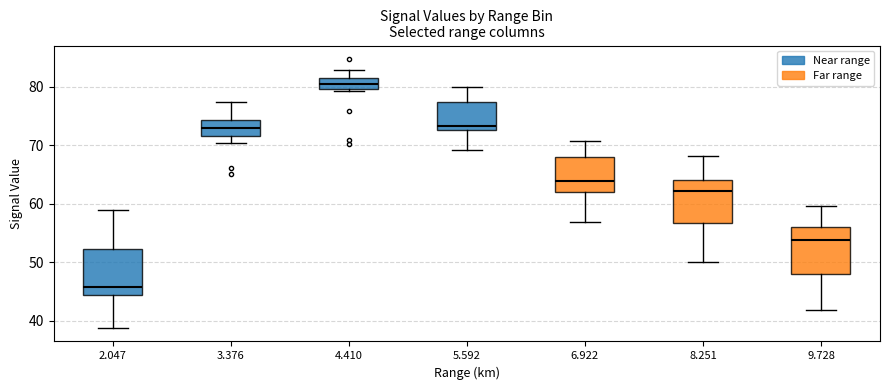

Which box's median line is the highest?

4.410